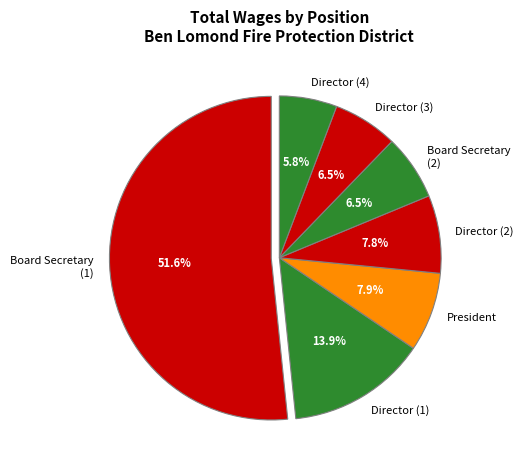

How many slices are in this pie chart?

7